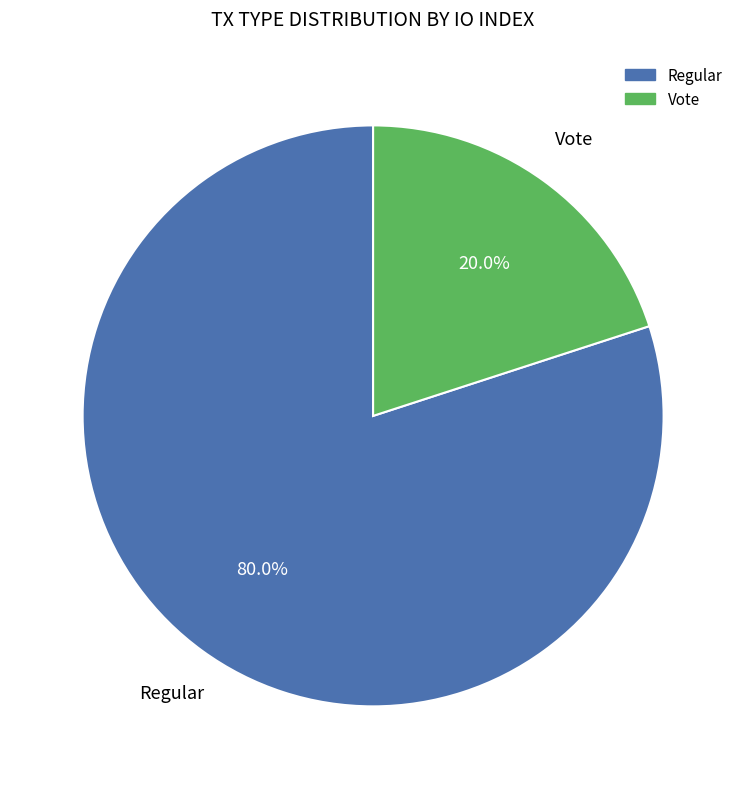

To the nearest percent, what is the combined percentage of Regular and Vote?

100%